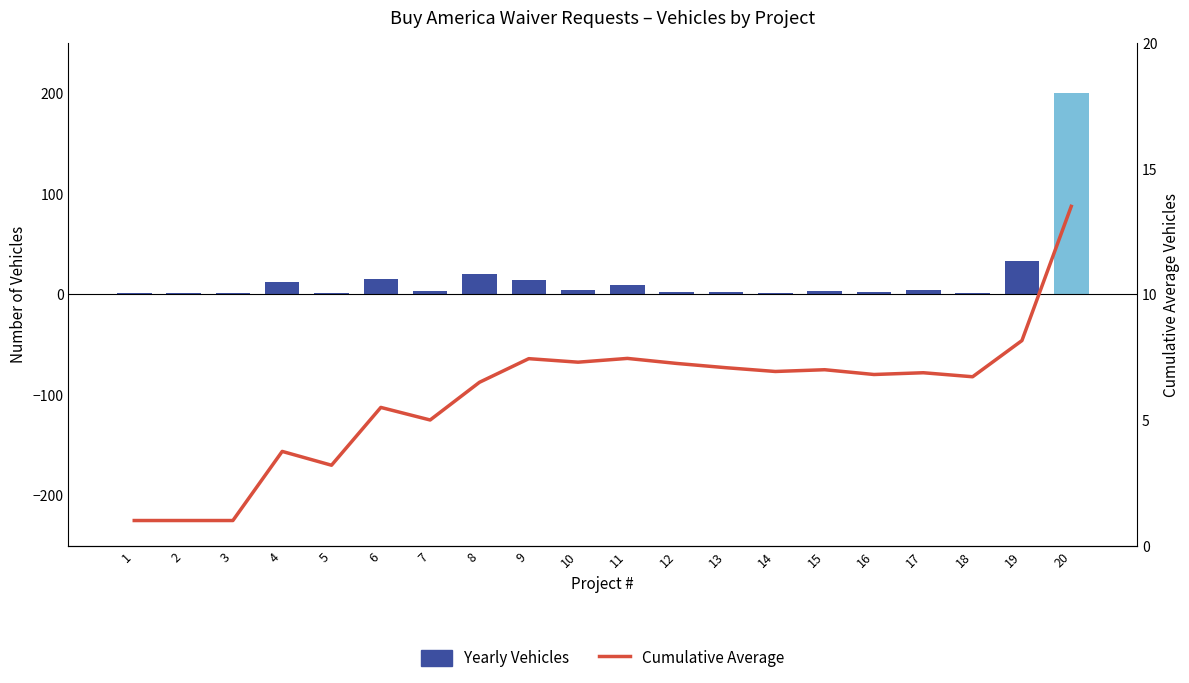

How many categories are shown in the chart?

20